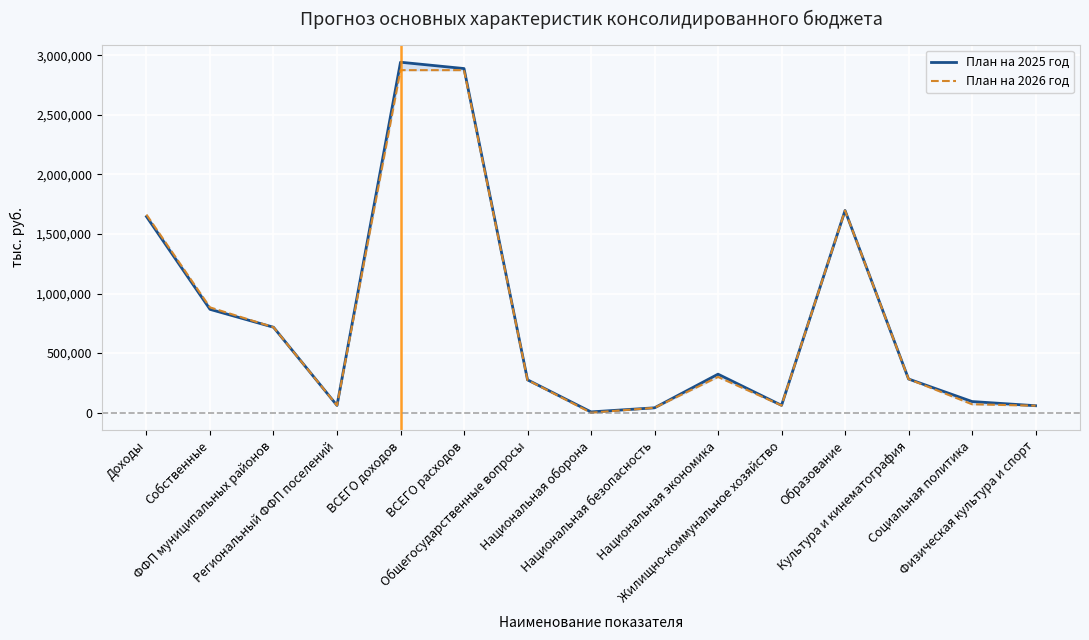

What is the label of the 7th point from the right?

Национальная безопасность